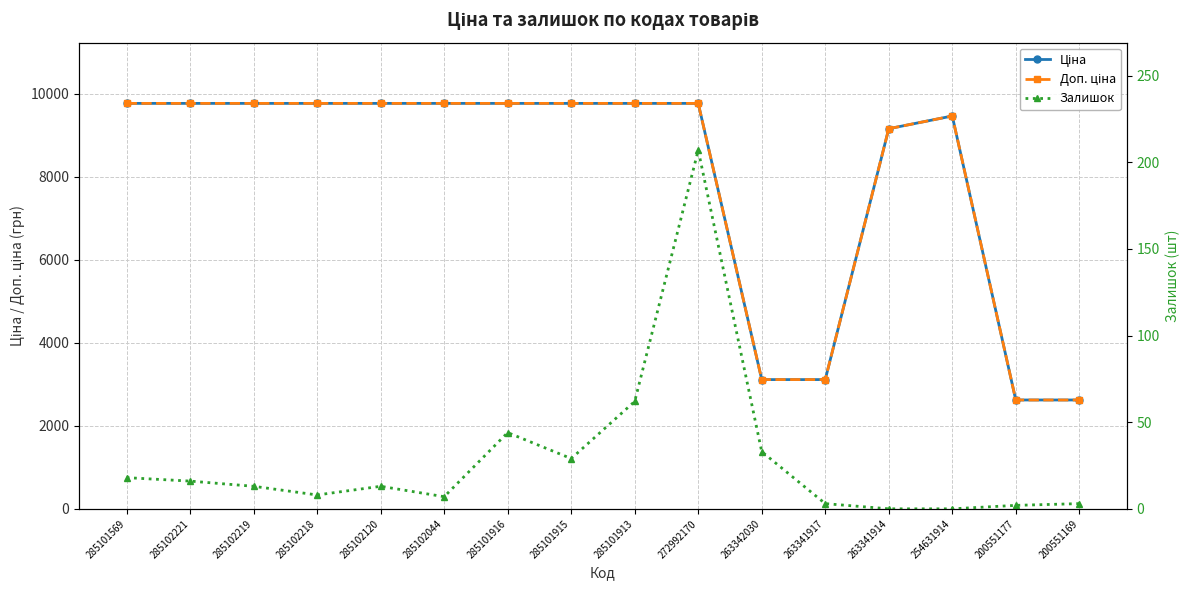

Between 285101915 and 263341917, which is larger?

285101915